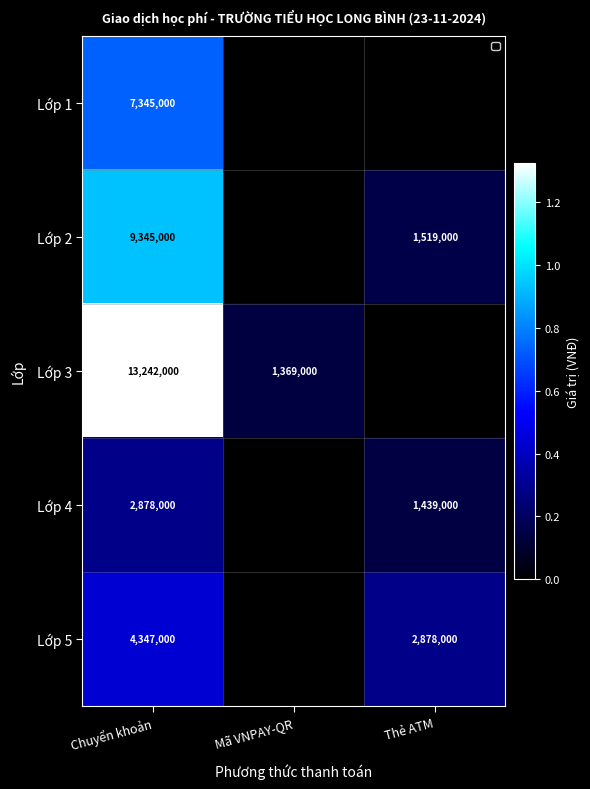

What is the spread (max minus min) of values at Thẻ ATM?

2878000